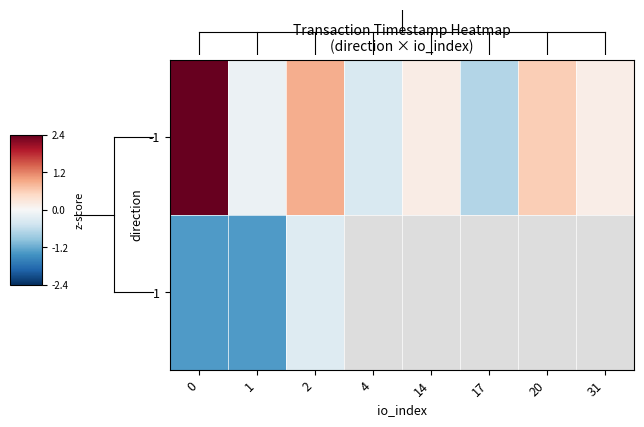

True or false: 1 has a value of -1.3 at 1.

True